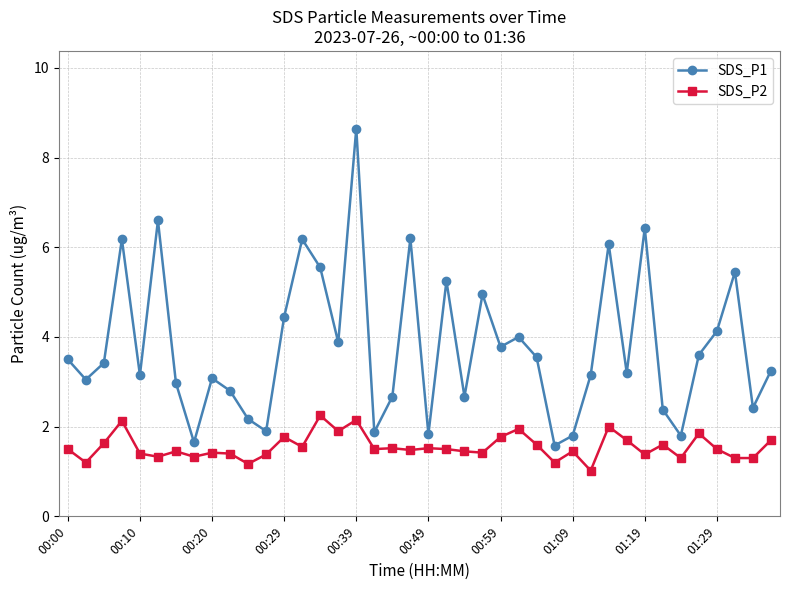

Which series has the largest range (max minus min)?

SDS_P1